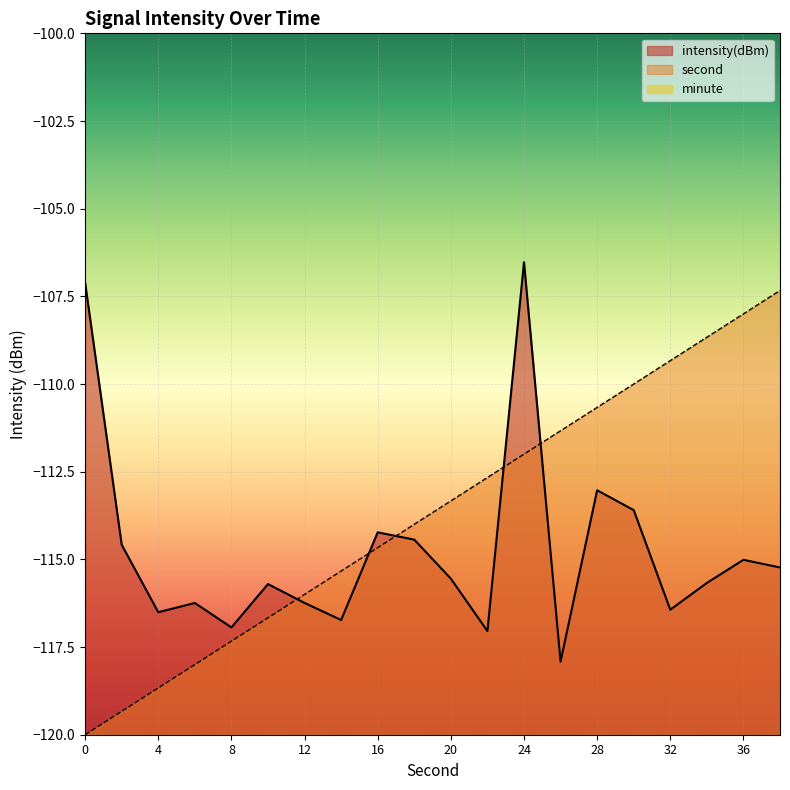

Which series has the largest total across all categories?

second